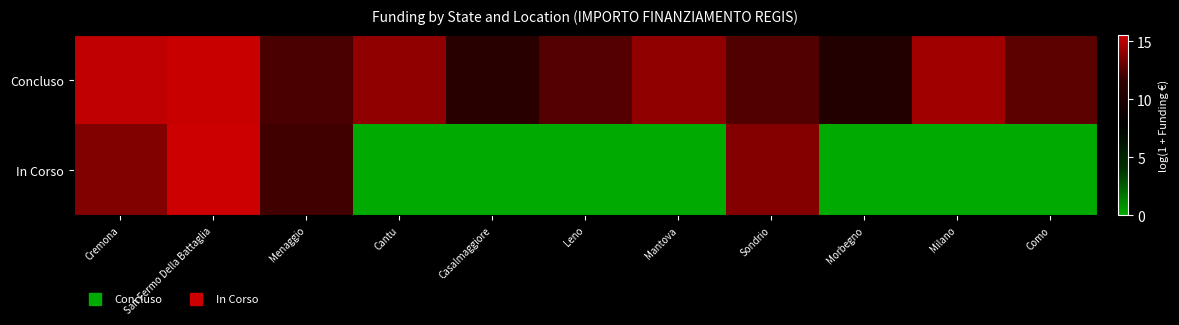

List the series in order of their overall mean, lowest first.

In Corso, Concluso